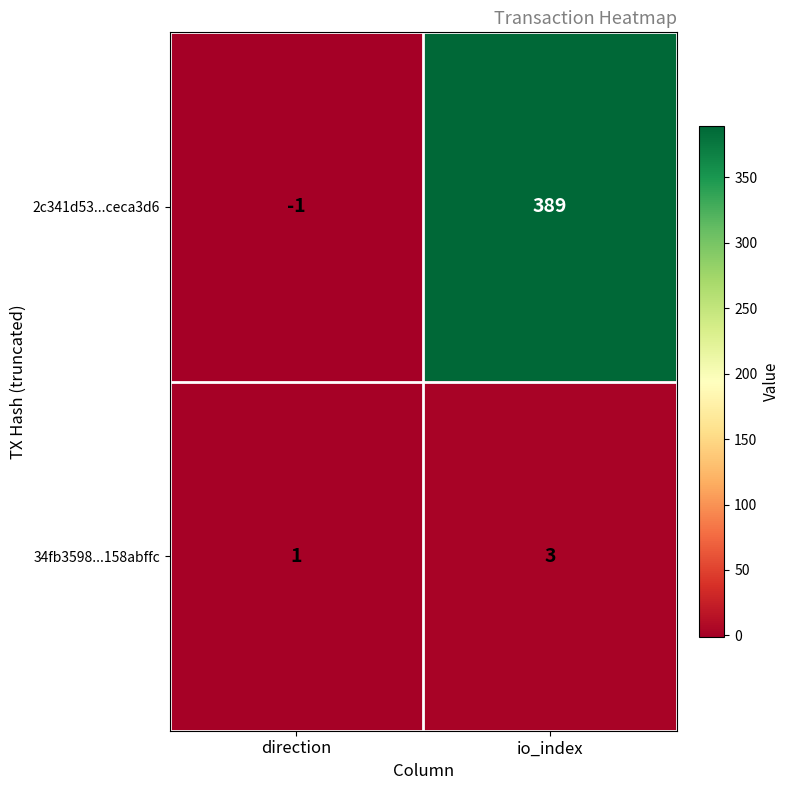

Reading right to left, what are all the values shown in this chart?

2c341d53...ceca3d6: 389	-1
34fb3598...158abffc: 3	1